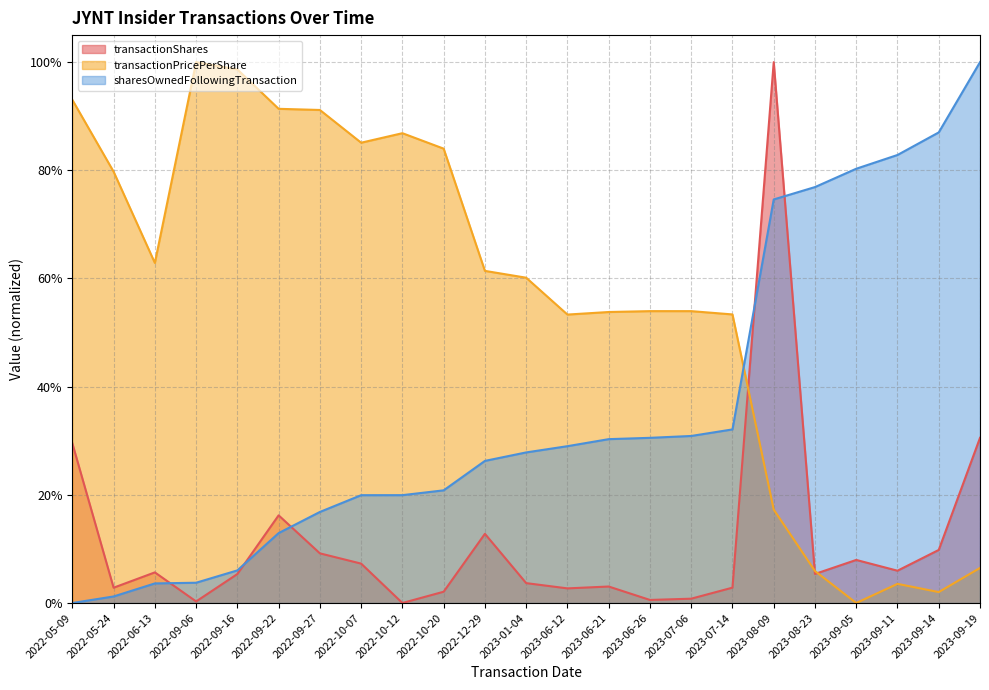

What is the label of the 15th point from the left?

2023-06-26